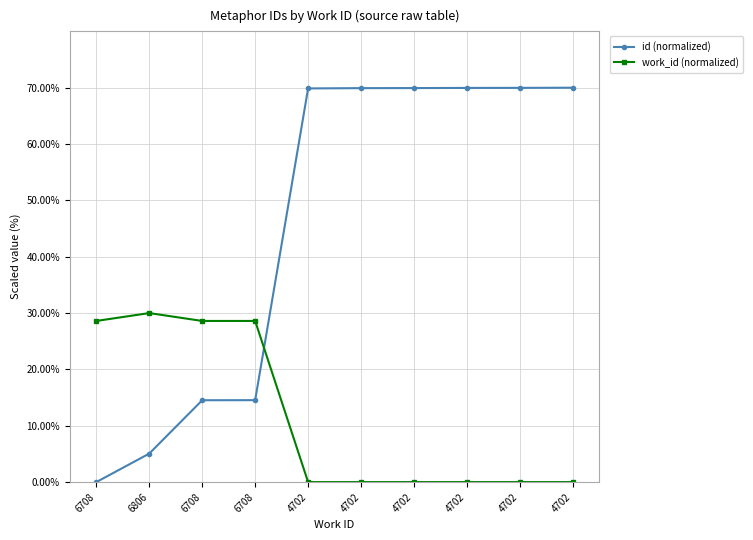

Count the number of data series in this chart.

2